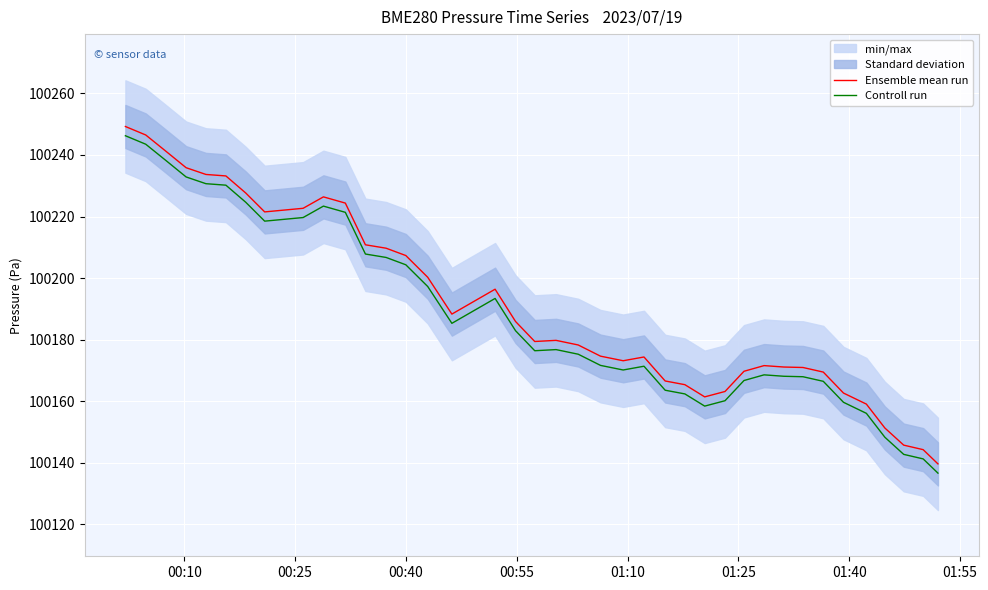

True or false: Ensemble mean run and Controll run intersect in this chart.

False